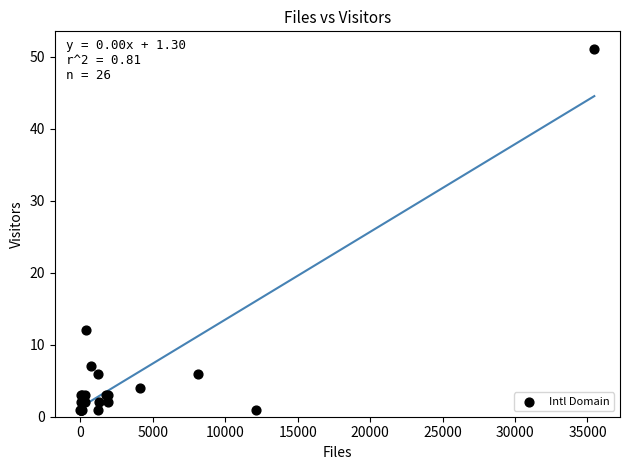

What Y value in the scatter plot is closest to 26?

12